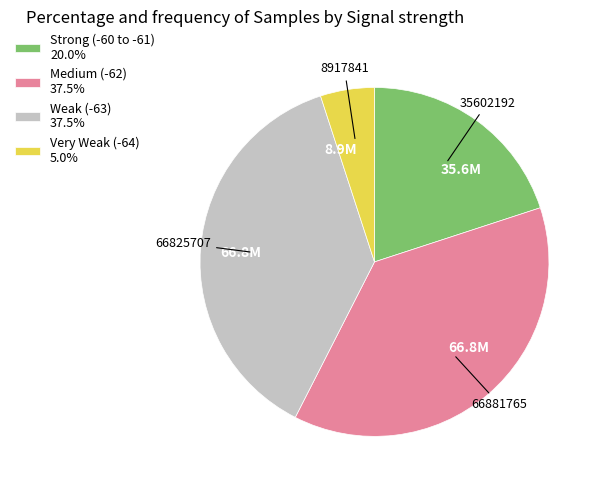

Do Weak (-63) 37.5% and Strong (-60 to -61) 20.0% together represent more than half of the pie?

Yes